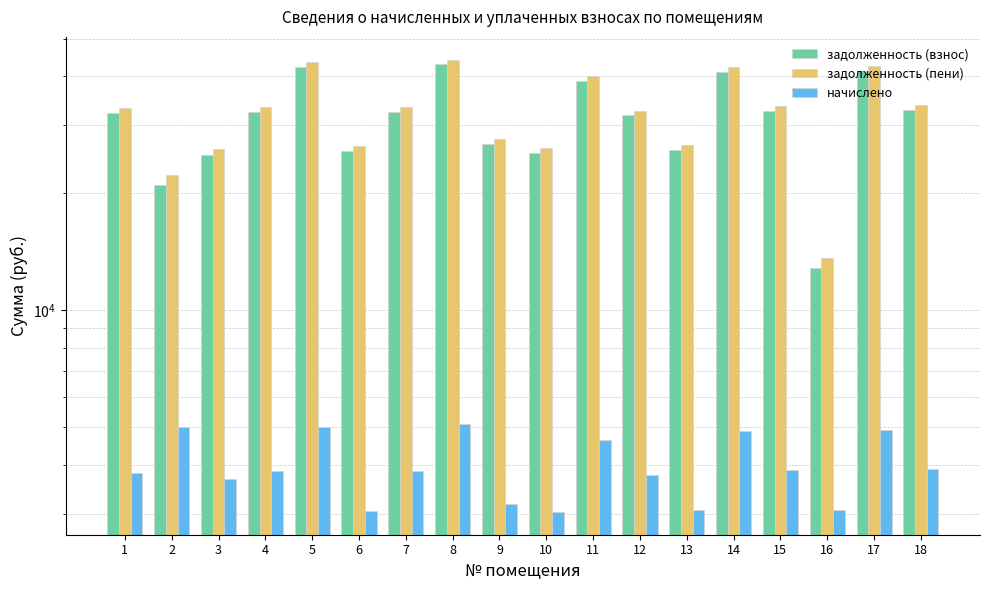

What is the highest value of the задолженность (пени) series?

44230.4